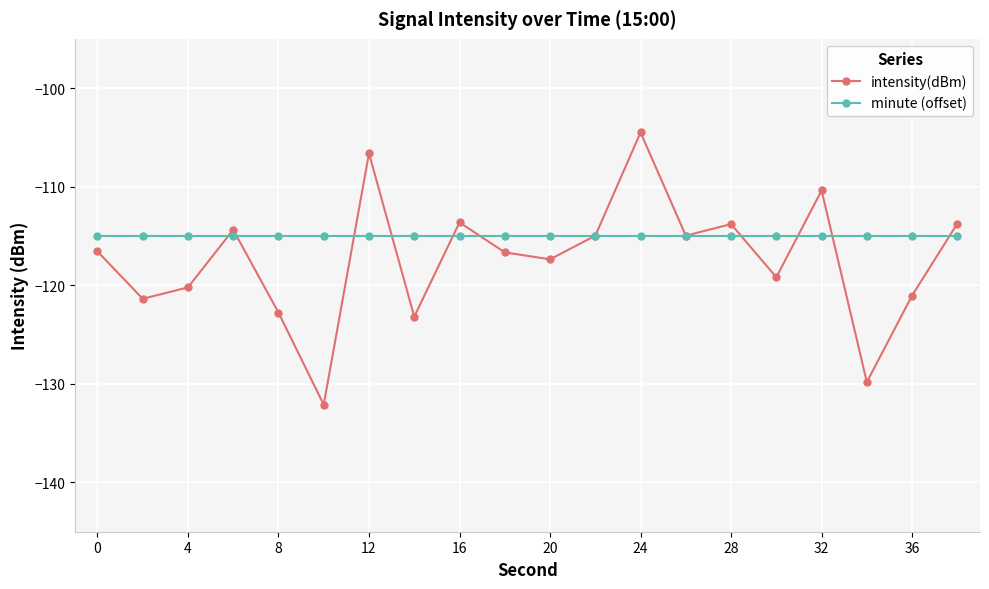

What is the average value of the intensity(dBm) series?

-117.4